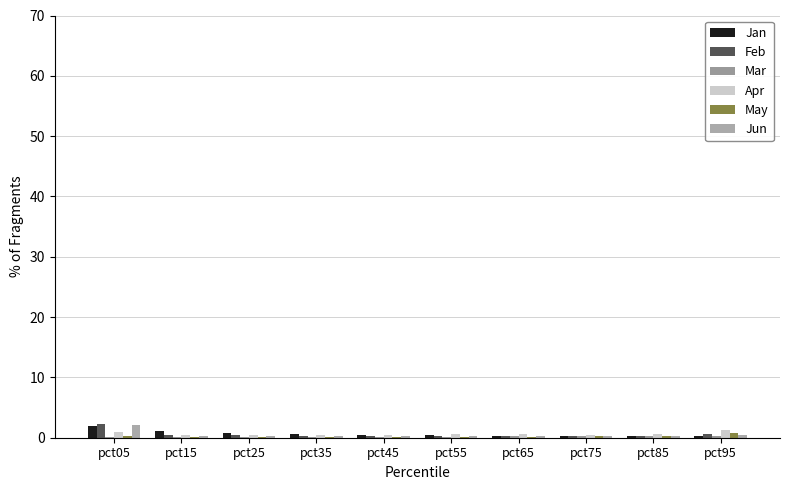

How many groups of bars are there?

10